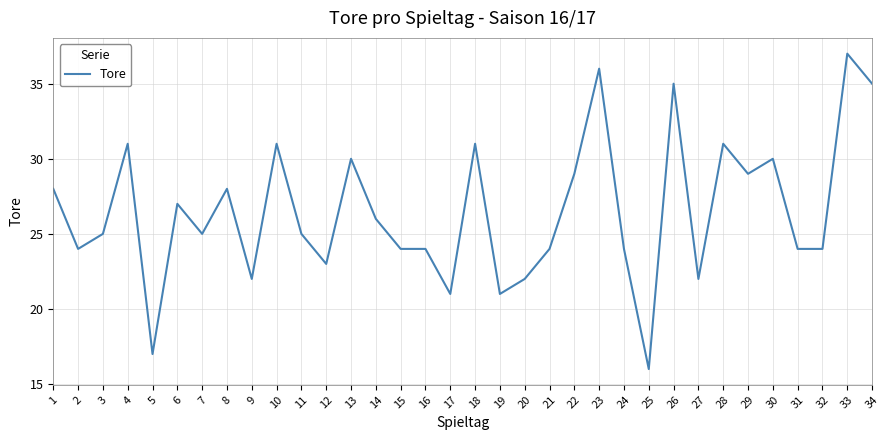

The value at 27 is 11. True or false?

False